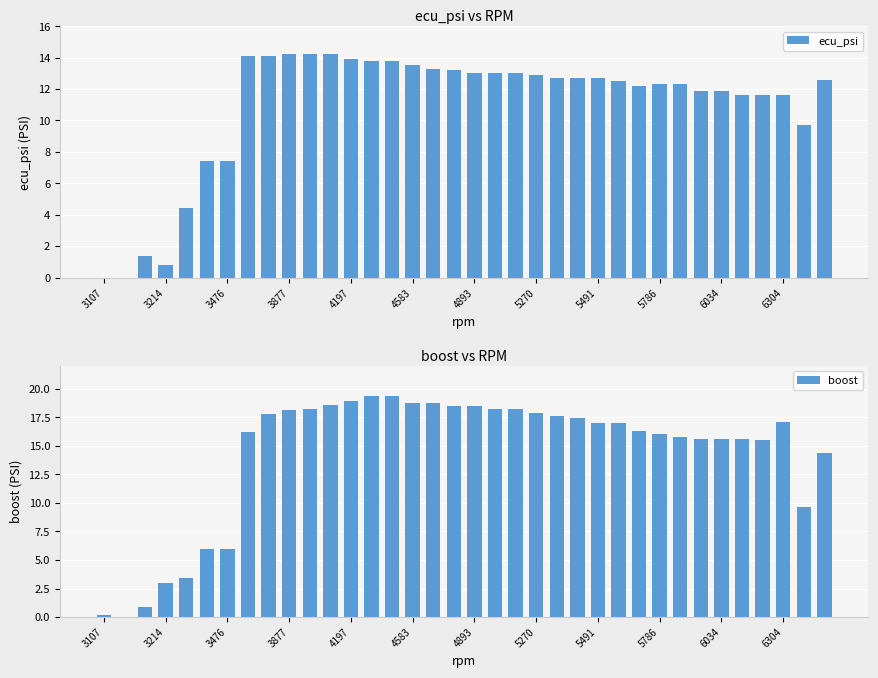

True or false: ecu_psi has a value of 13.5 at 4583.

True